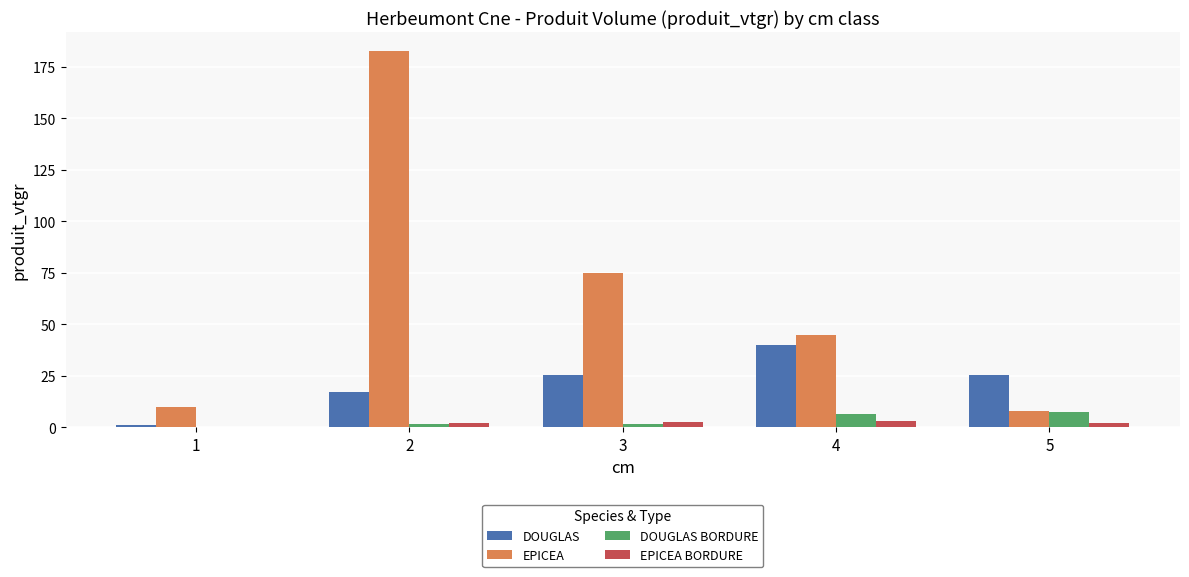

How many values in the EPICEA series exceed 44?

3